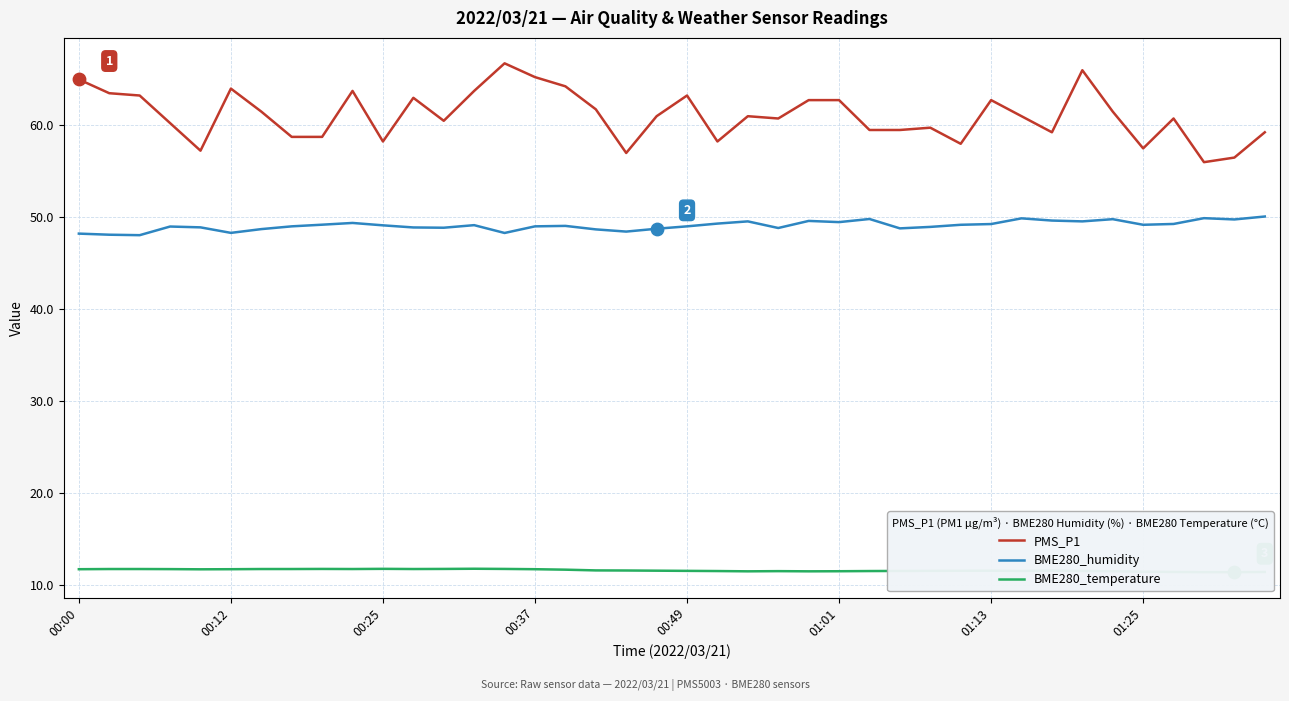

Which series has the largest Y range (max minus min)?

PMS_P1